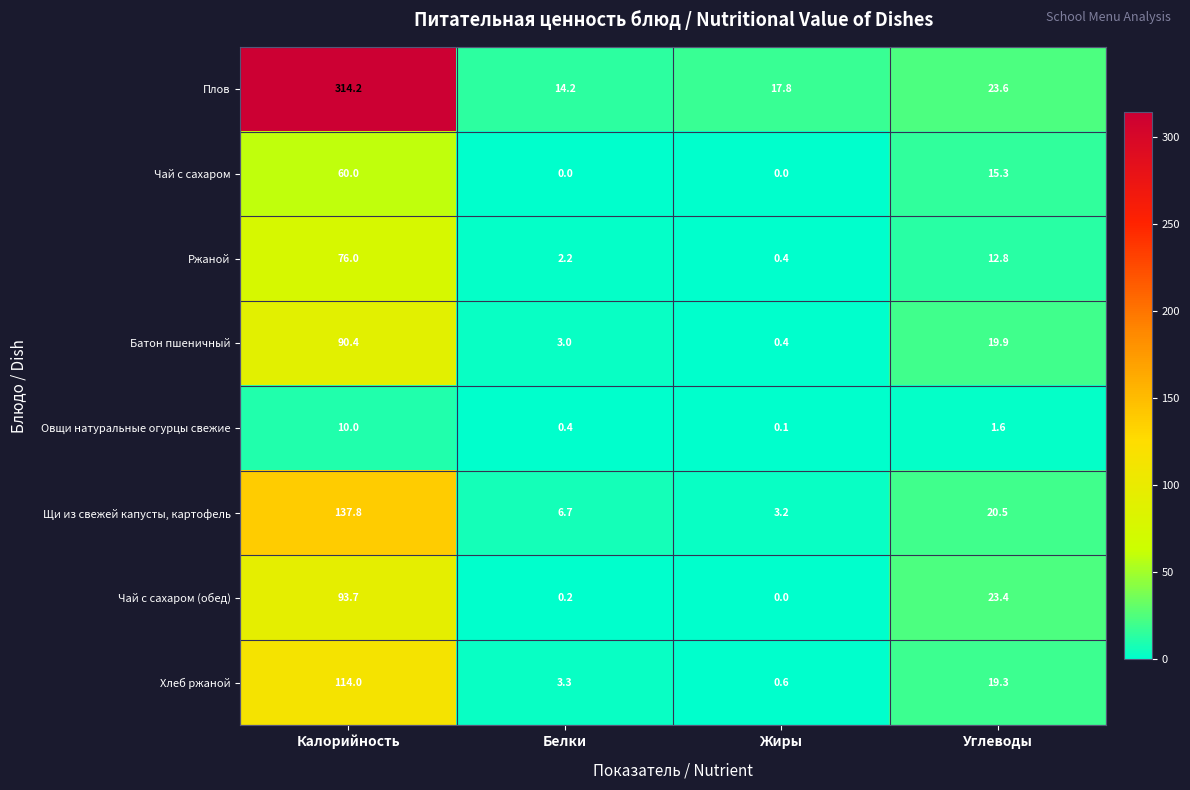

What is the difference between the maximum and minimum values in the Щи из свежей капусты, картофель series?

134.6